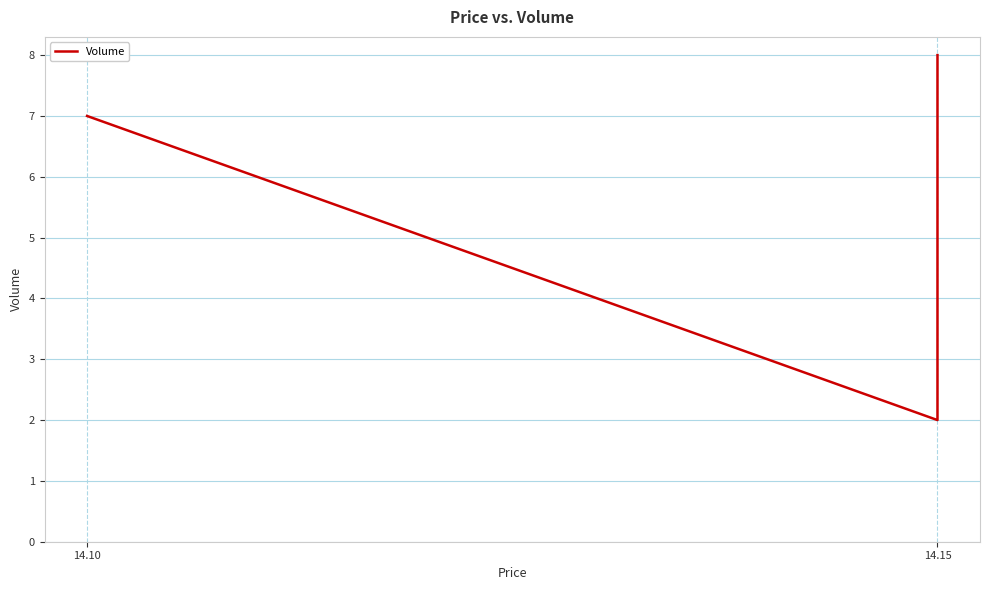

Reading right to left, what are all the values shown in this chart?

8	2	7